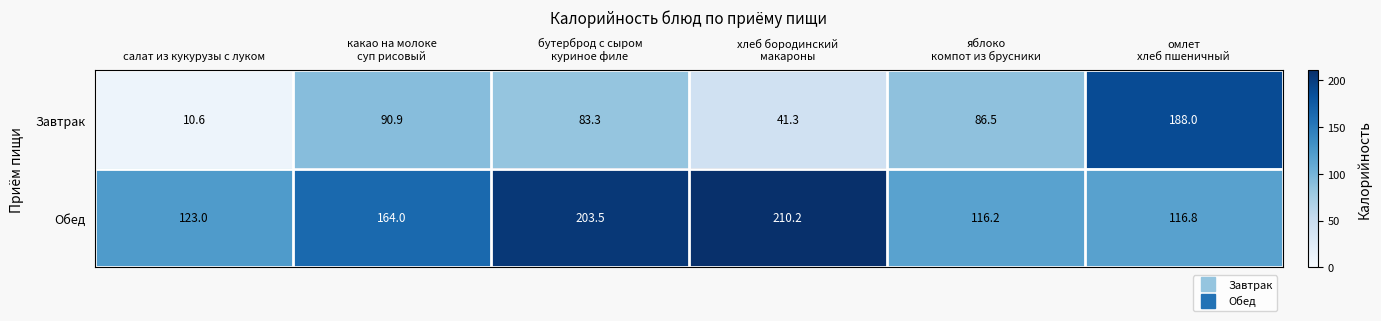

What is the difference between the maximum and minimum values in the Завтрак series?

177.4